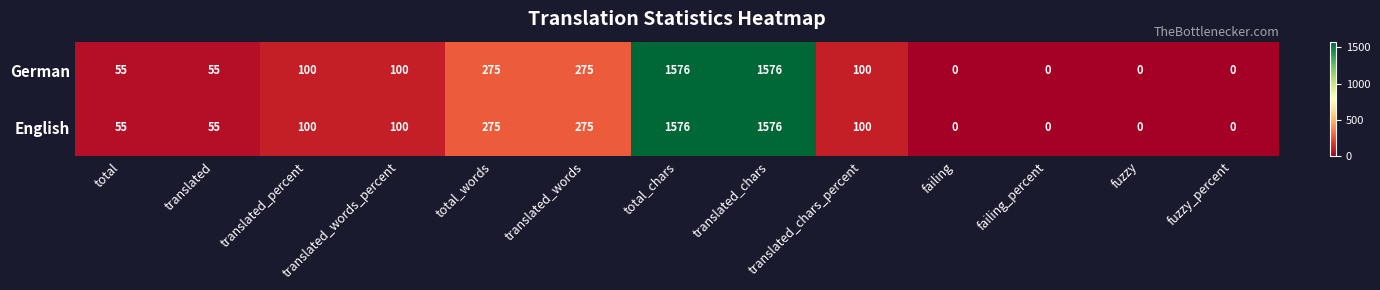

True or false: English has a value of 100 at translated_percent.

True